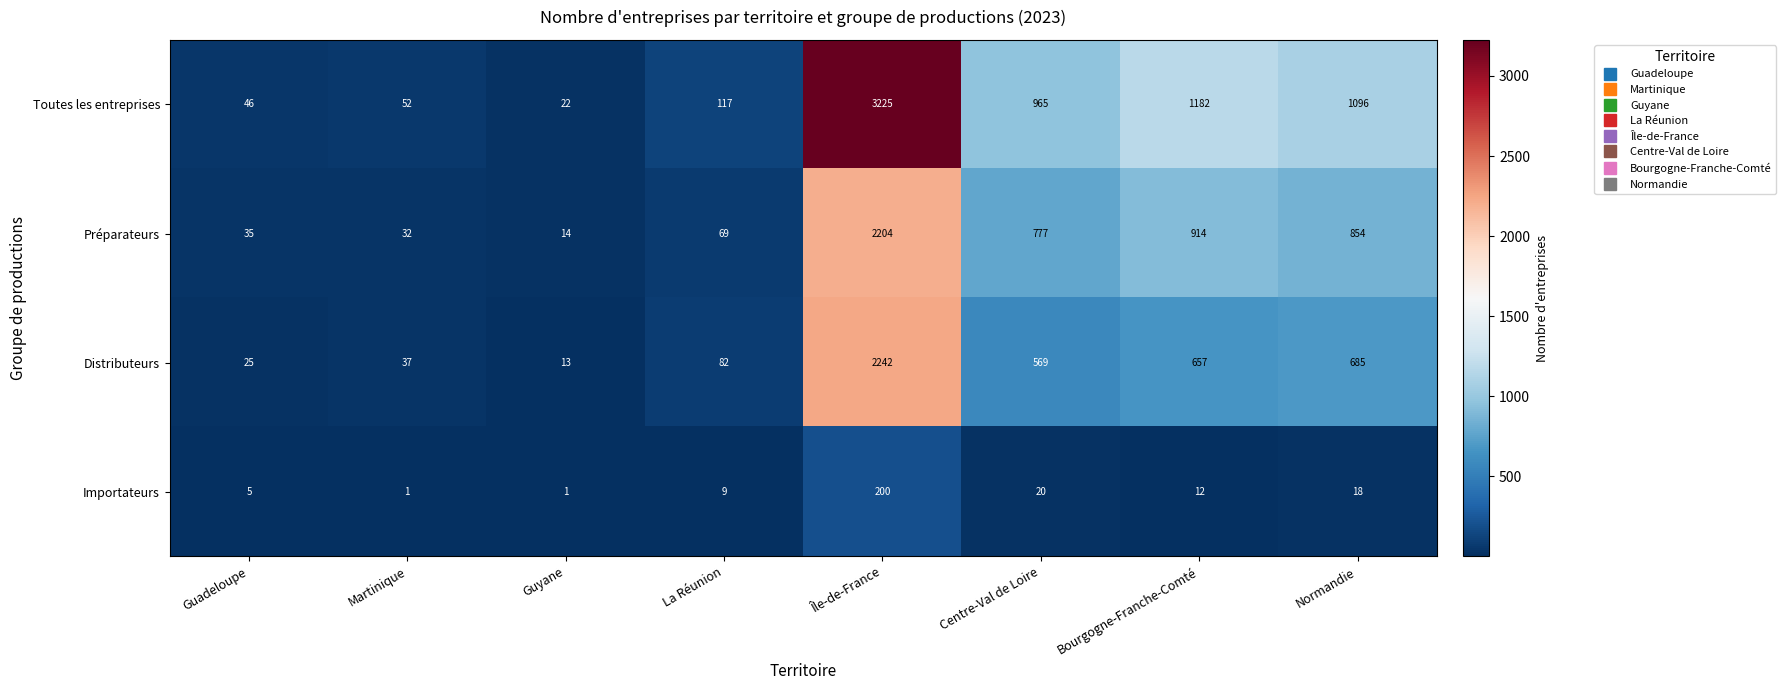

What is the difference between the highest and lowest values at Guadeloupe?

41